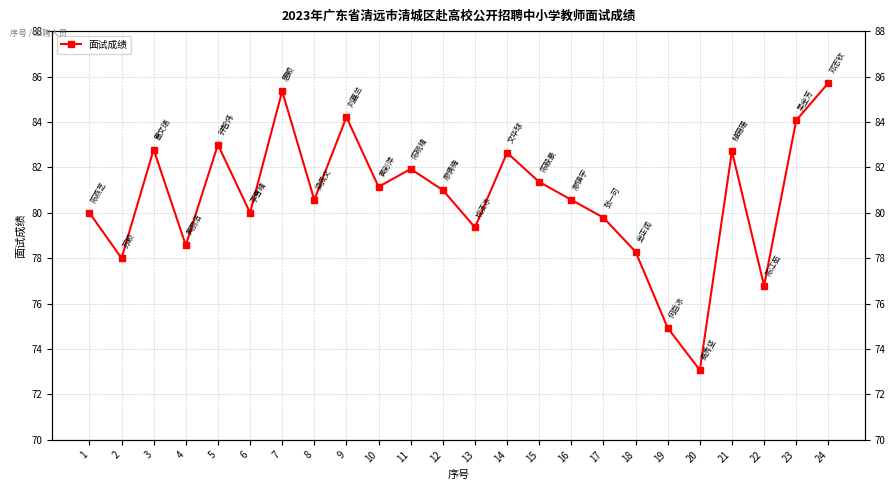

What is the value of the 22nd point from the left?

76.8